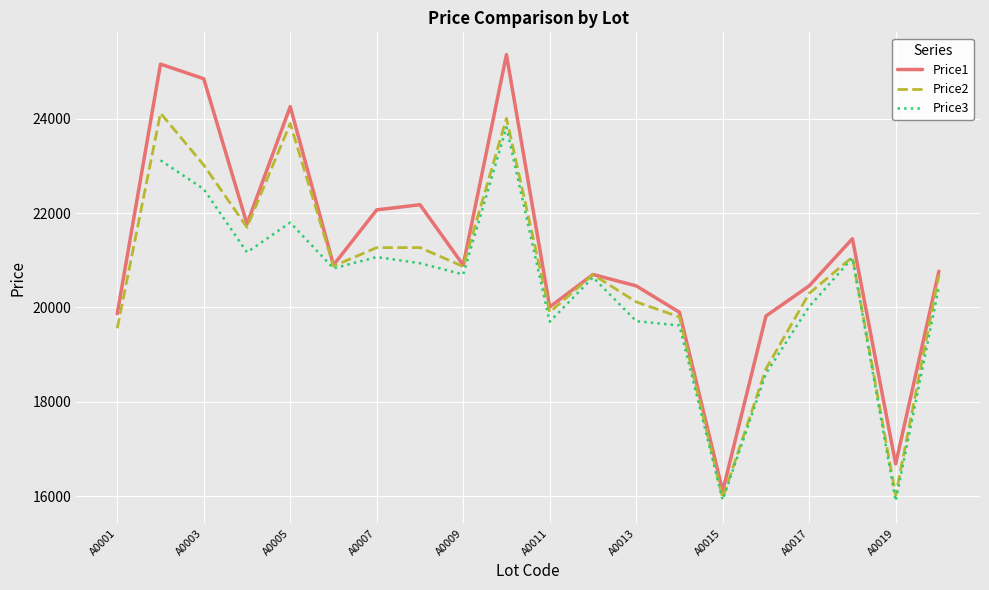

True or false: Price3 has more than 0 interior local peaks.

True